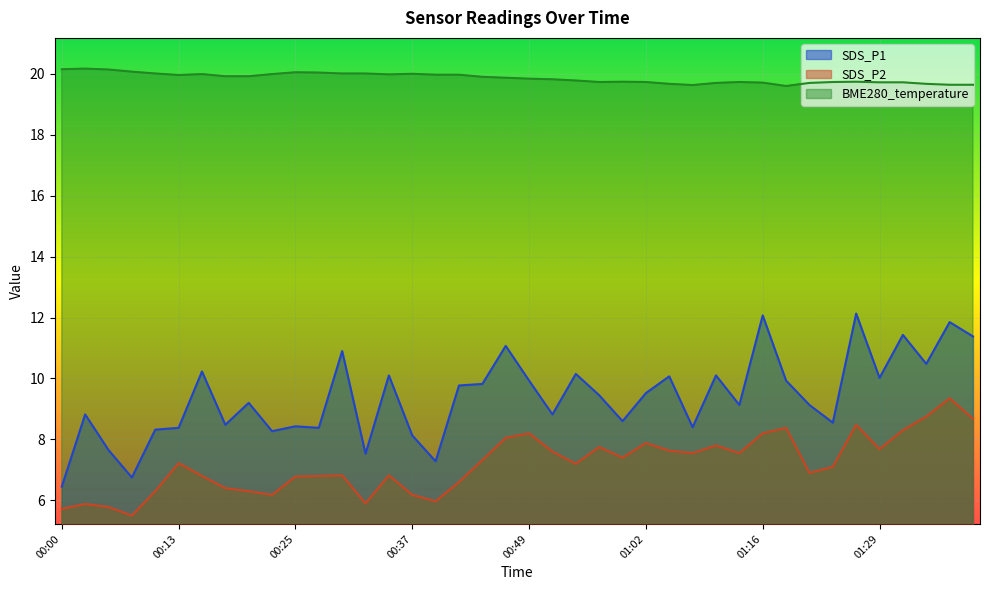

True or false: SDS_P2 and BME280_temperature intersect in this chart.

False